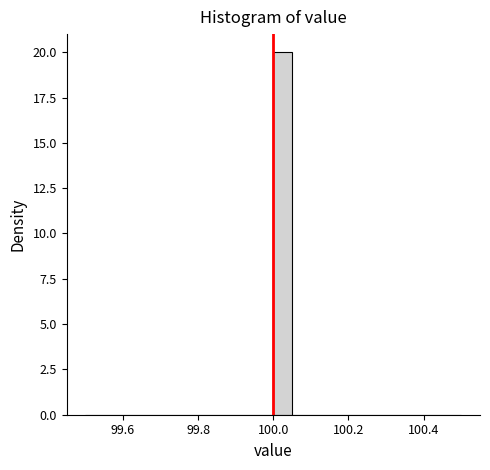

Read against the x-axis, roughly where is the centre of the tallest bar?

100.02